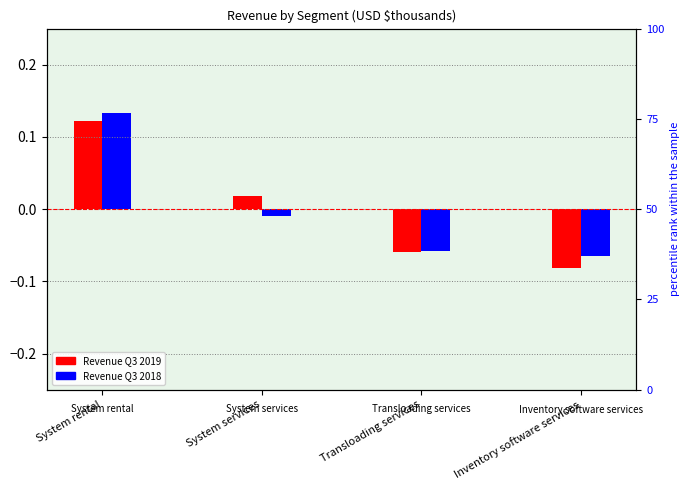

What position from the left is System services?

2